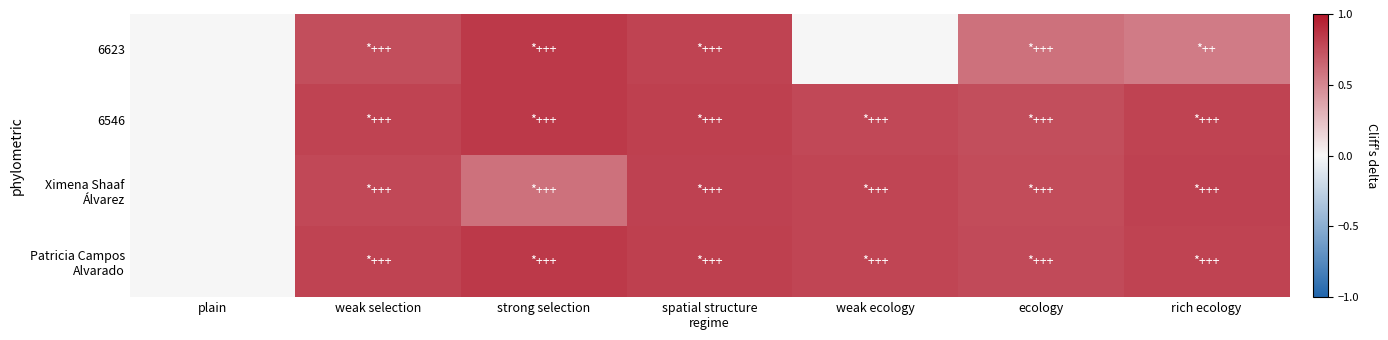

At which category is the sum across all series the highest?

spatial structure
regime